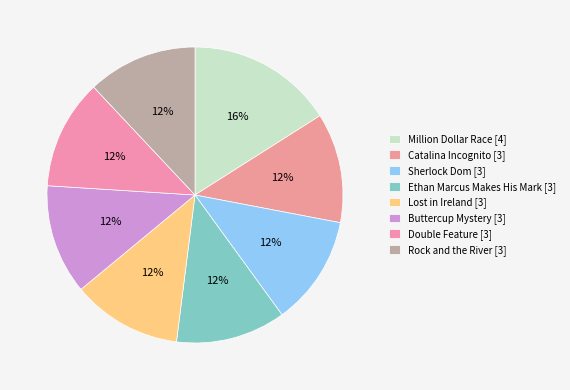

Count the number of slices in the pie.

8